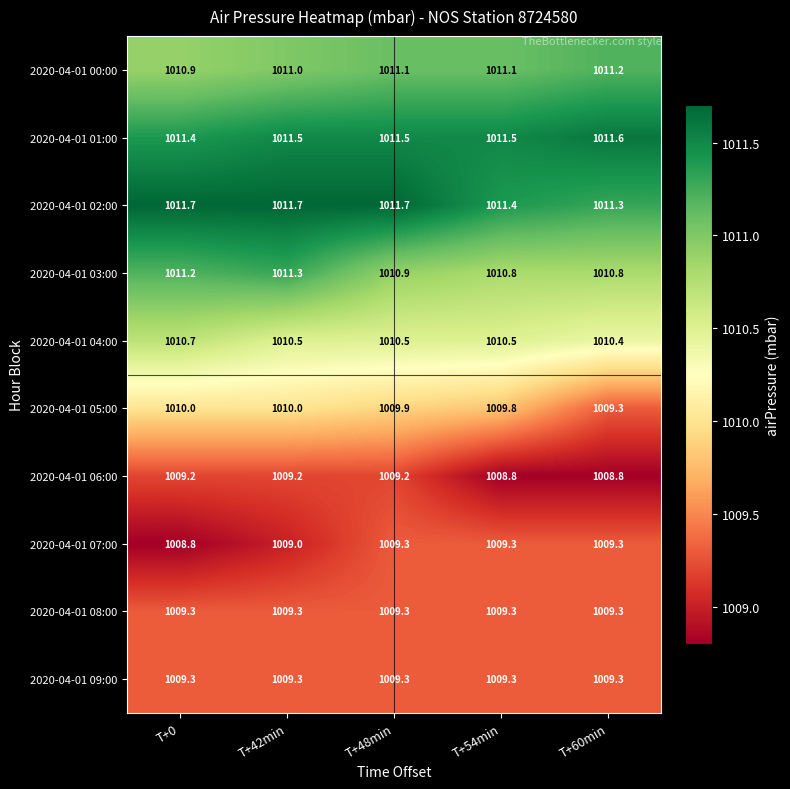

The value of 2020-04-01 04:00 at T+0 is 1651.9. True or false?

False